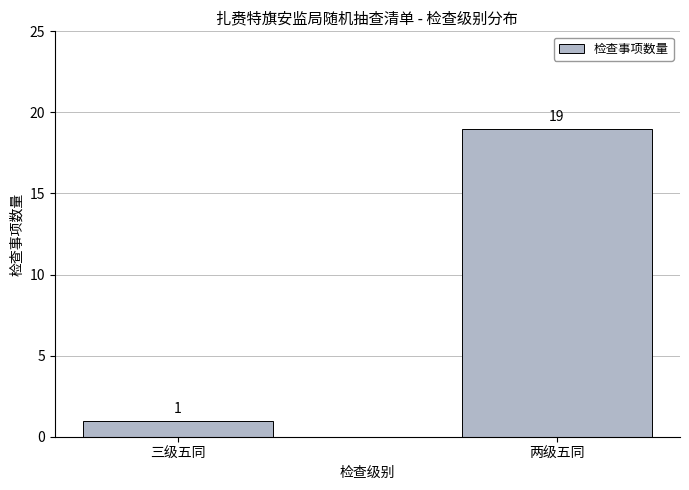

Reading left to right, list all the values displayed in this chart.

三级五同=1	两级五同=19